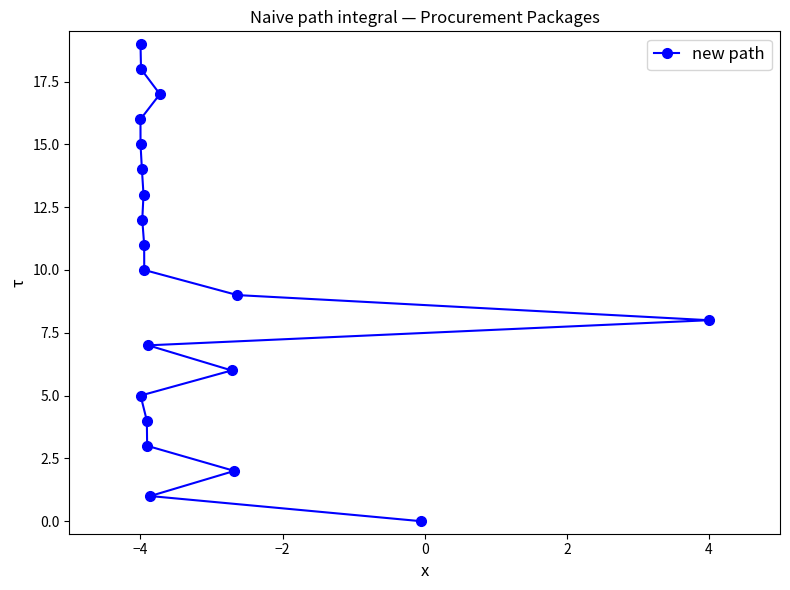

True or false: the data has more than 1 interior local peaks.

False